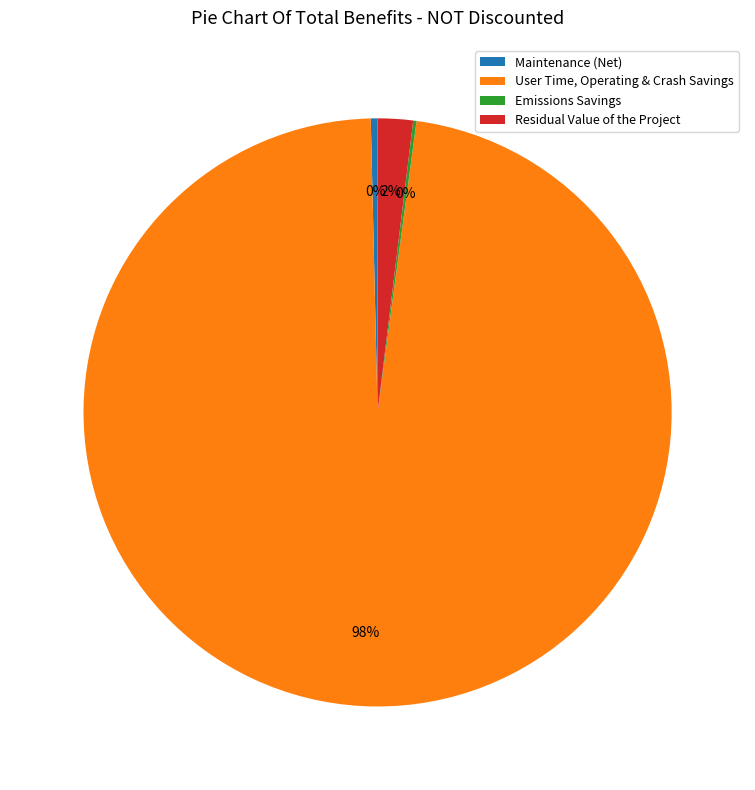

Is the sum of Residual Value of the Project and User Time, Operating & Crash Savings greater than half?

Yes